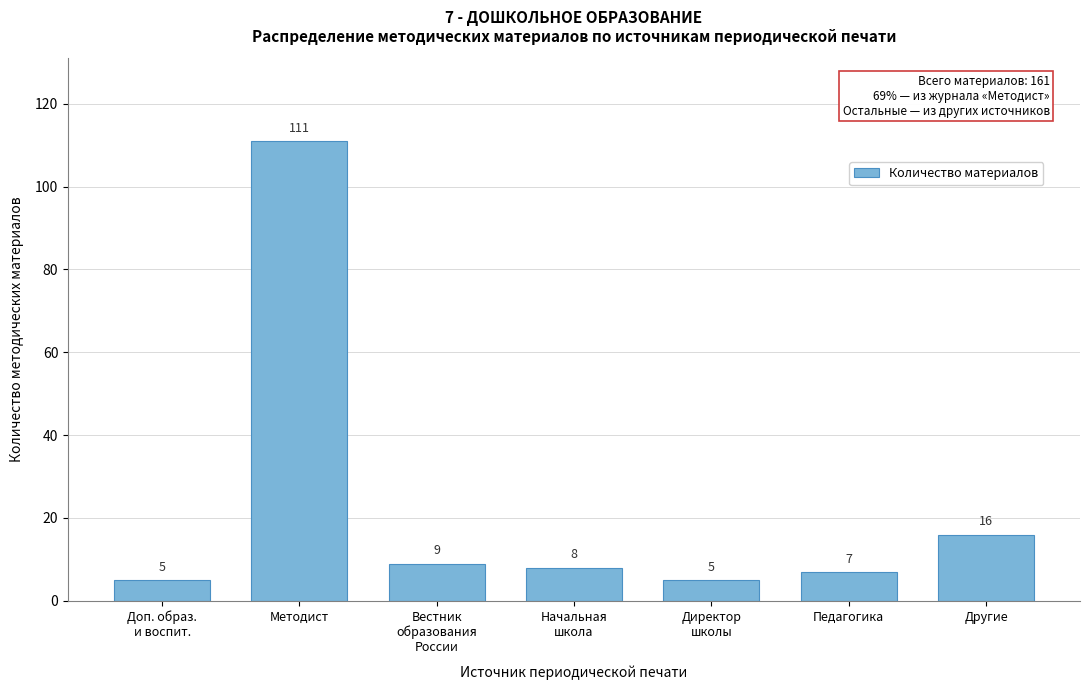

Reading left to right, what are all the values shown in this chart?

5	111	9	8	5	7	16